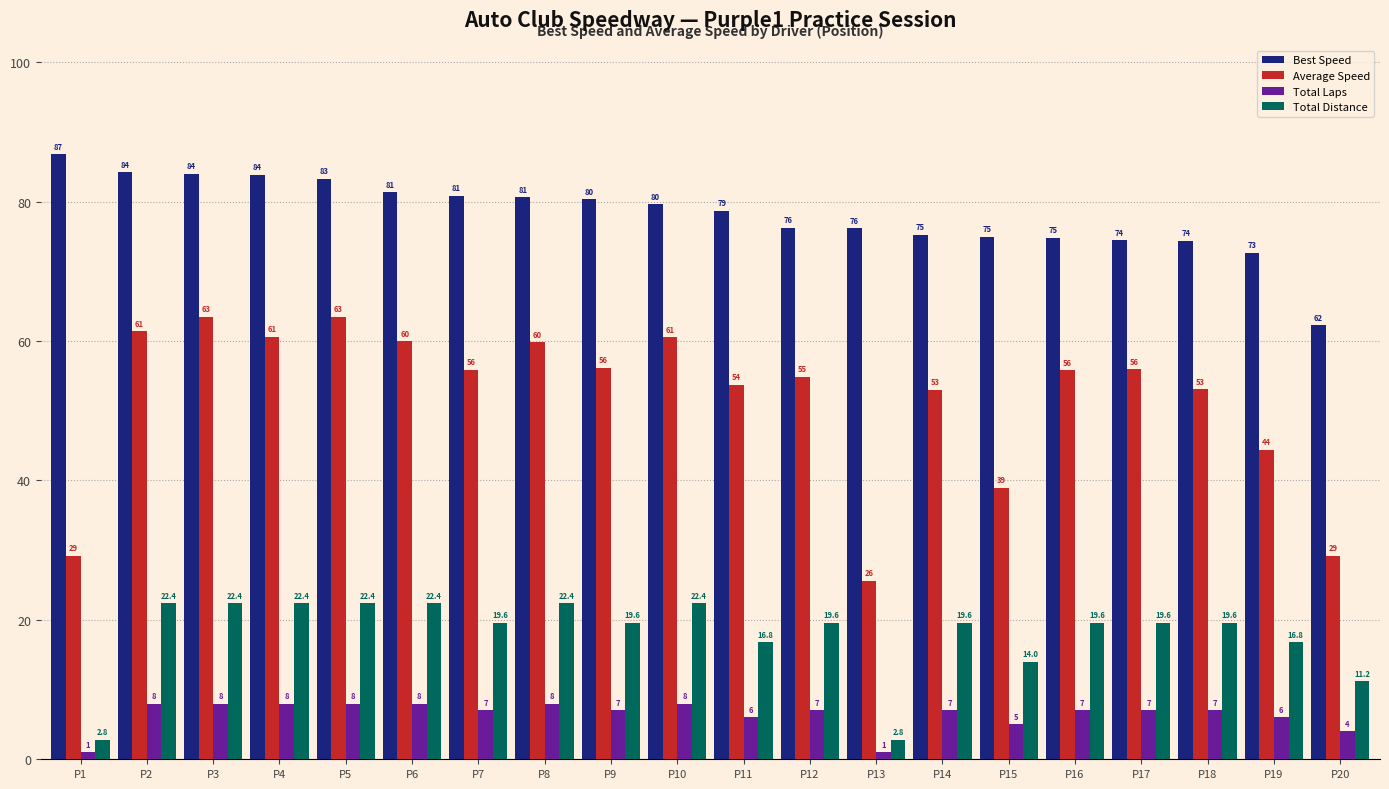

What is the smallest value displayed?

1.0